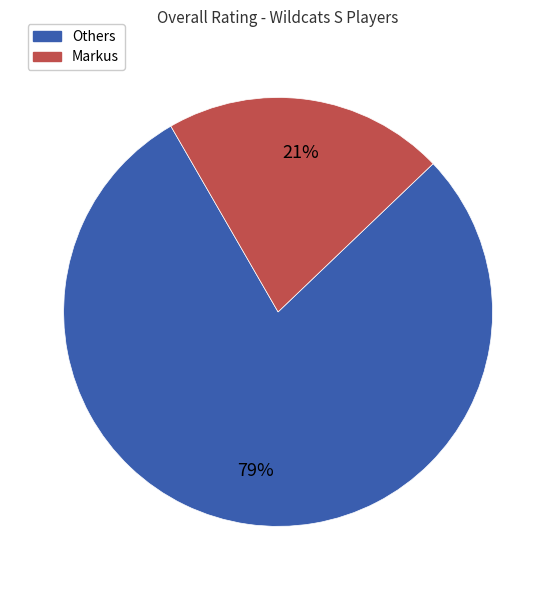

Does any single category account for the majority?

Yes